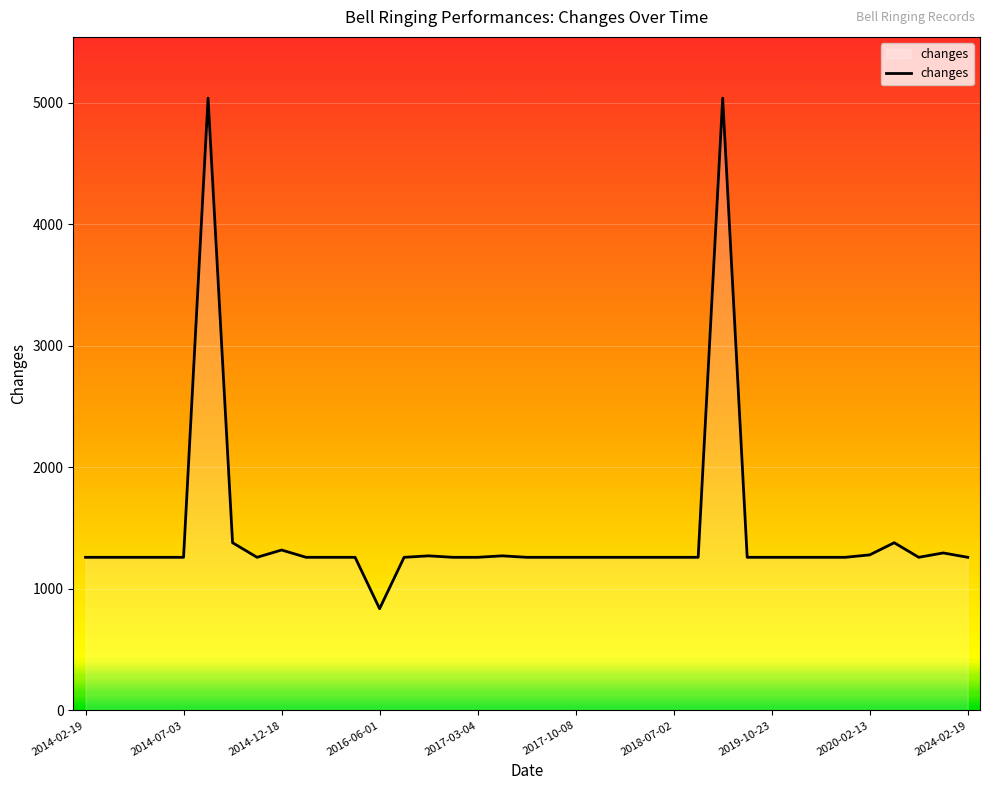

What is the maximum value shown in the chart?

5040